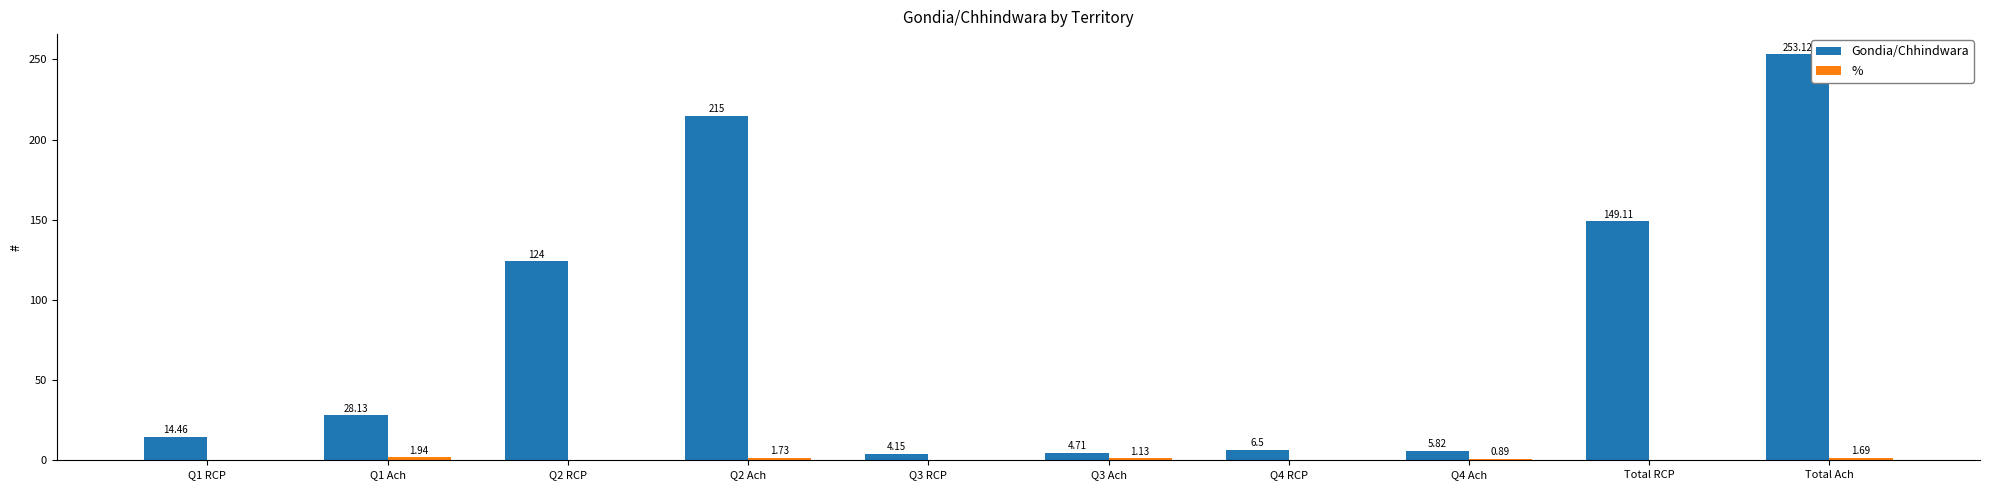

At which category does the chart reach its peak across all series?

Total Ach